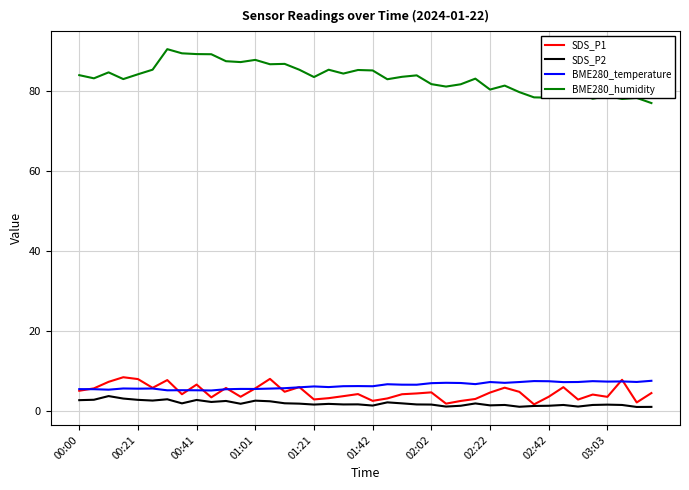

Which series has the largest total across all categories?

BME280_humidity